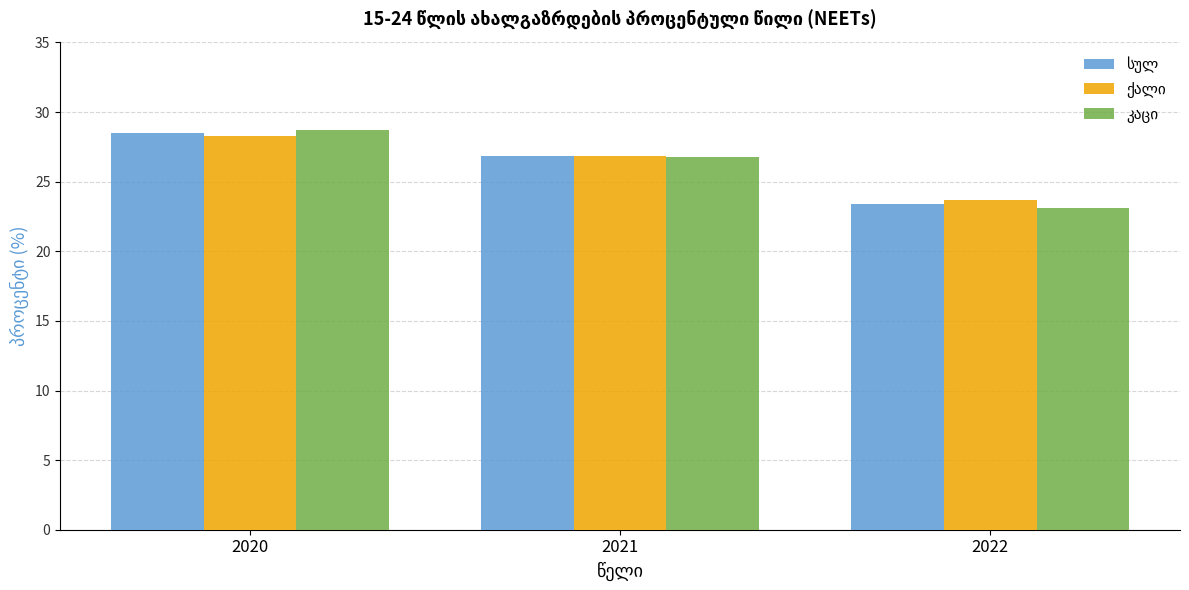

How many bars are there in each group?

3